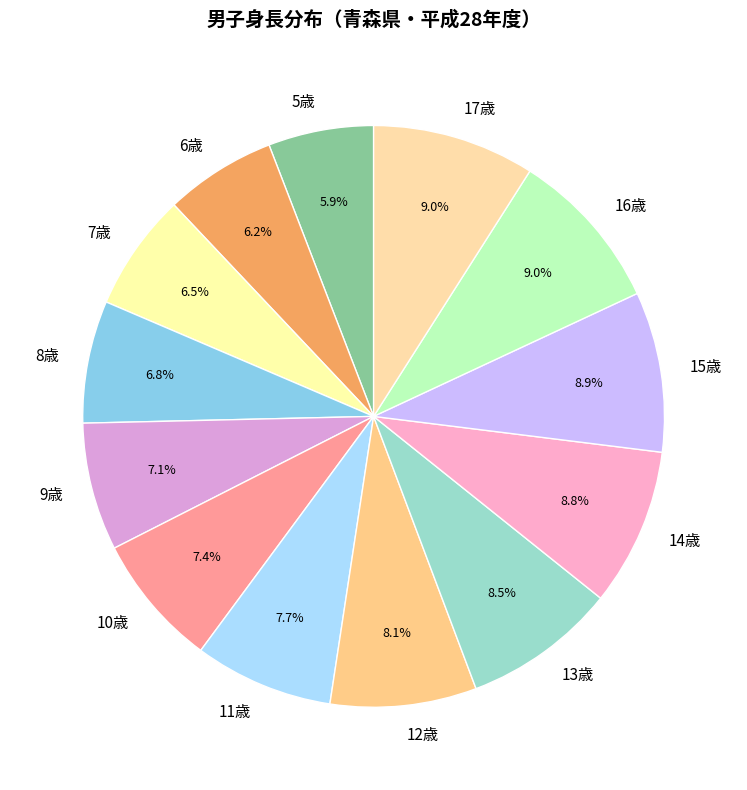

Is there a majority slice in this chart?

No